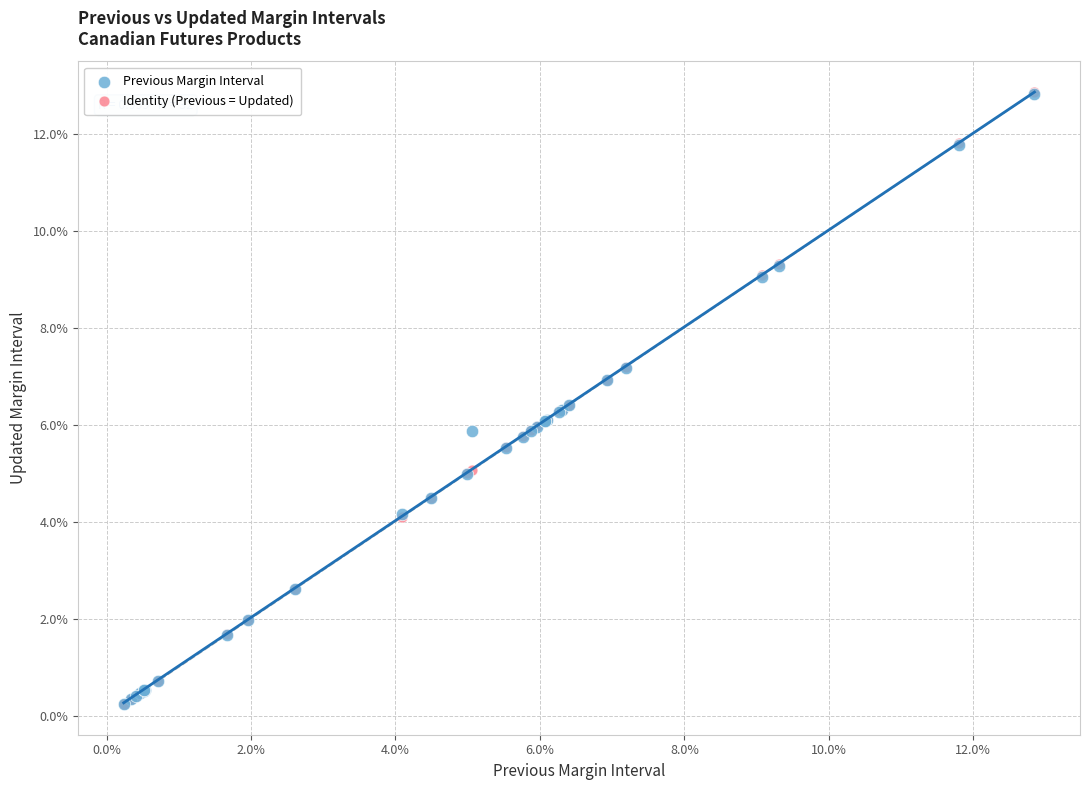

What are all the series names shown in the legend?

Previous Margin Interval, Identity (Previous = Updated)